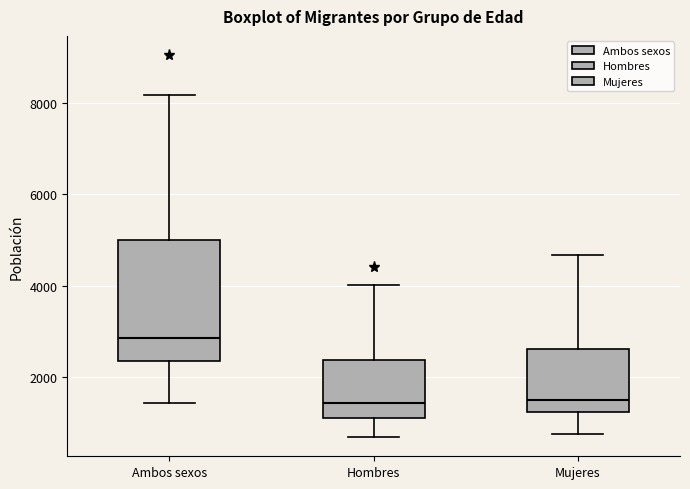

Which box's median line is the highest?

Ambos sexos